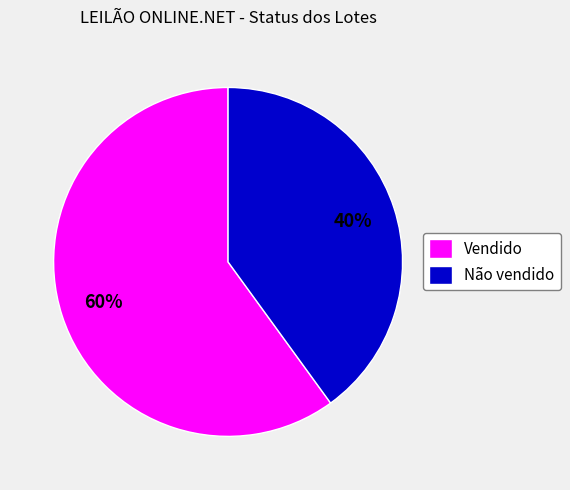

To the nearest percent, what is the difference between the Não vendido and Vendido slice percentages?

20%